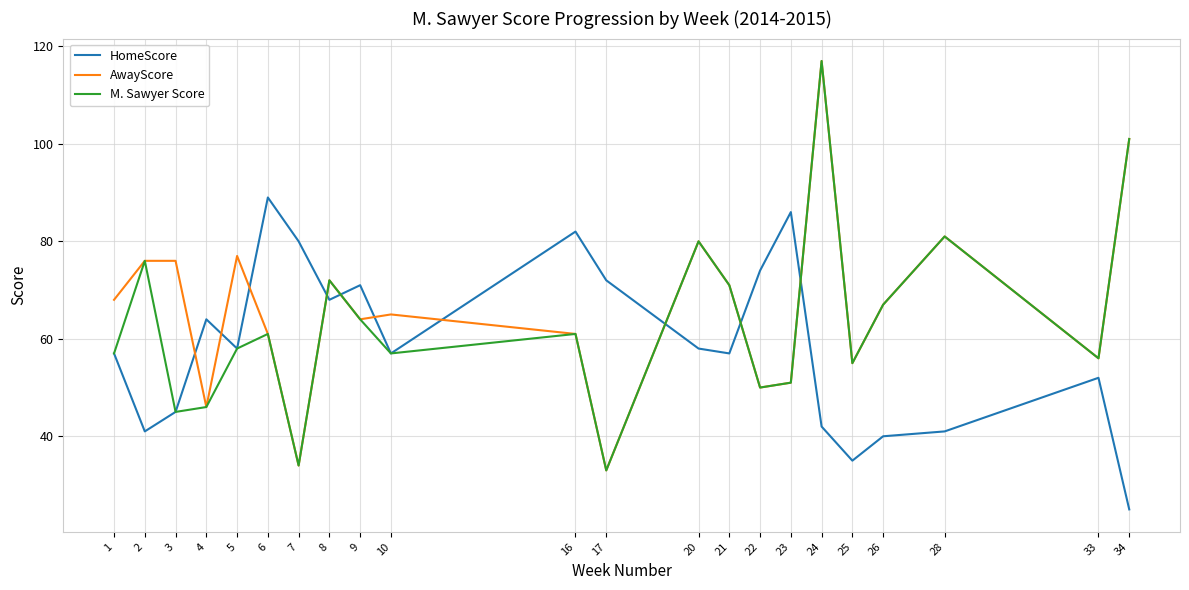

How many lines are shown in the chart?

3